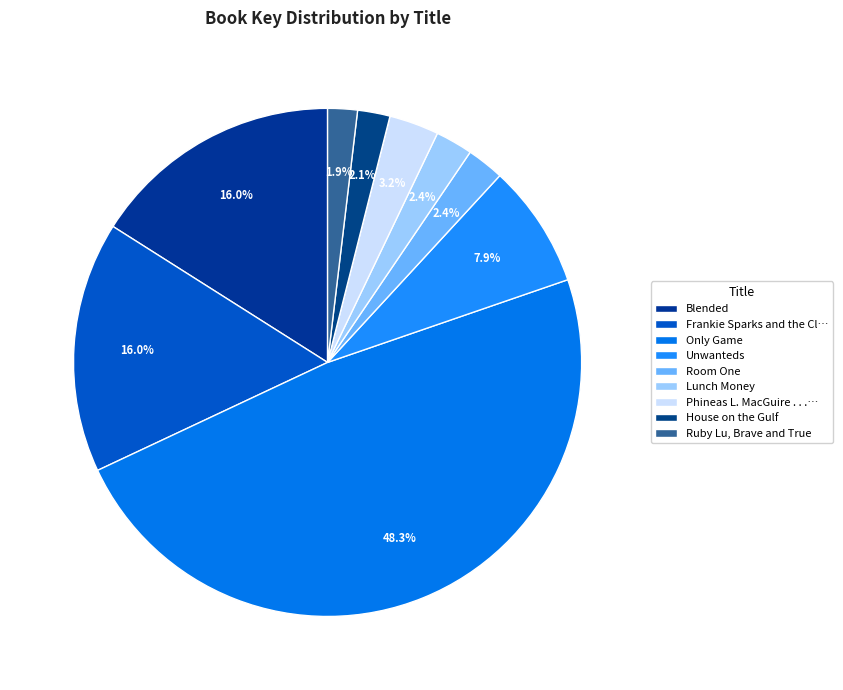

How many segments does this pie chart have?

9